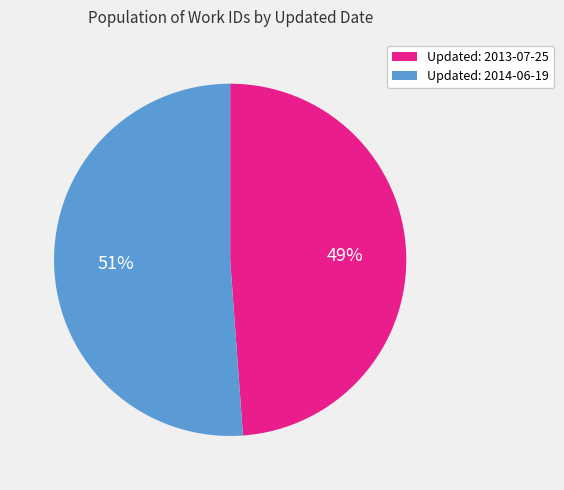

True or false: Updated: 2013-07-25 accounts for 49% of the total.

True